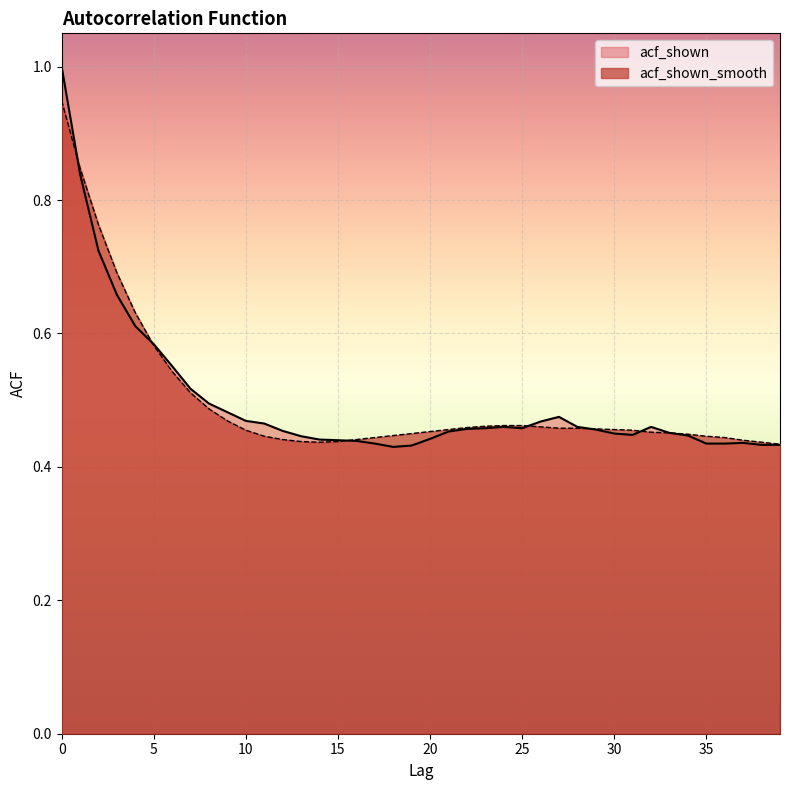

Where is acf_shown_smooth nearest to the value 0?

39